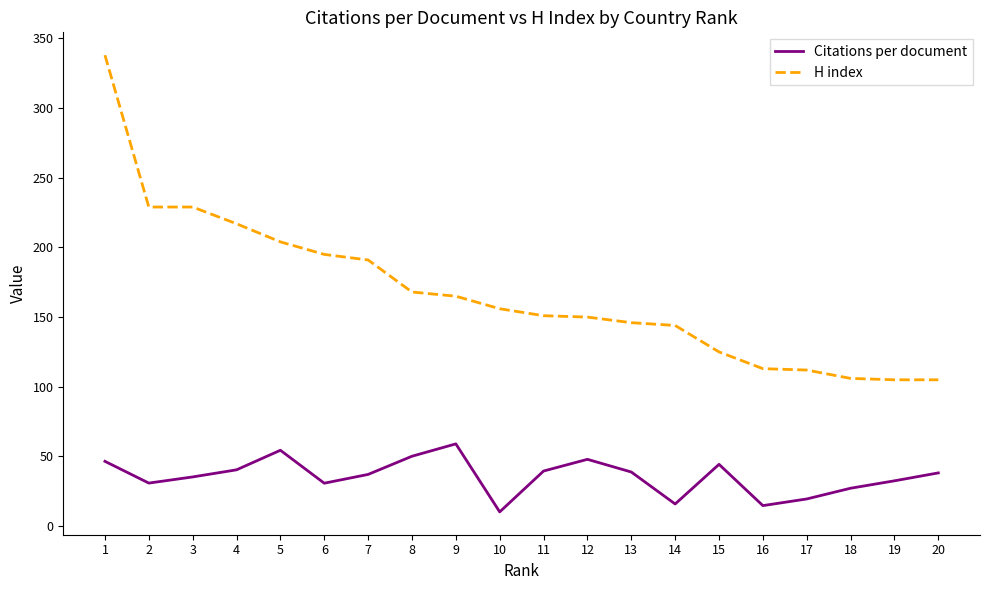

What is the maximum value shown in the chart?

338.0